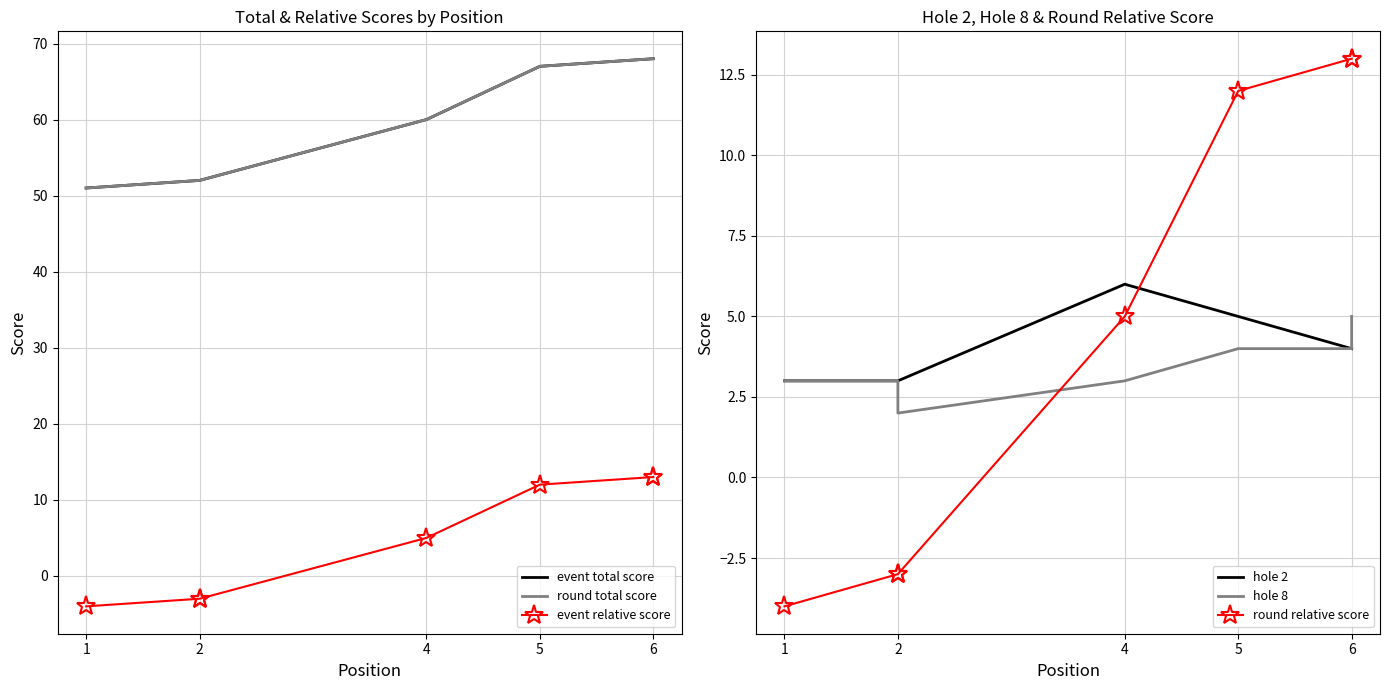

What is the label of the 1st point from the left?

1